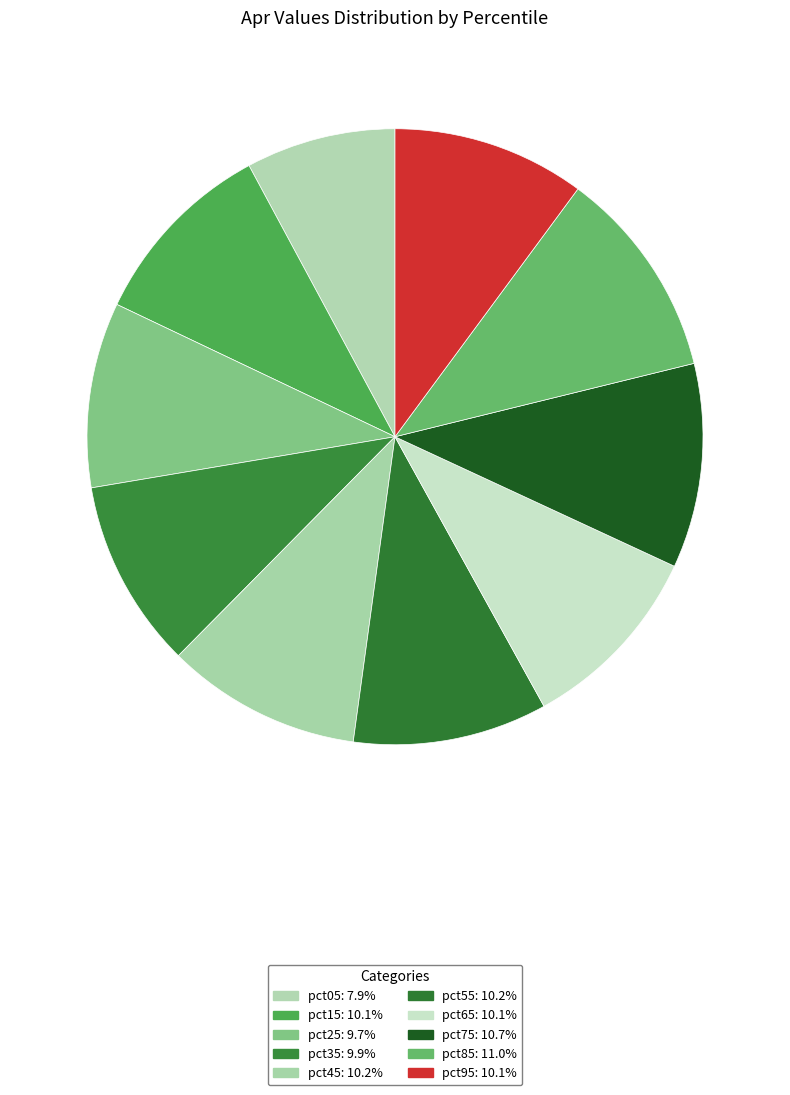

Between pct55 and pct95, which is larger?

pct55